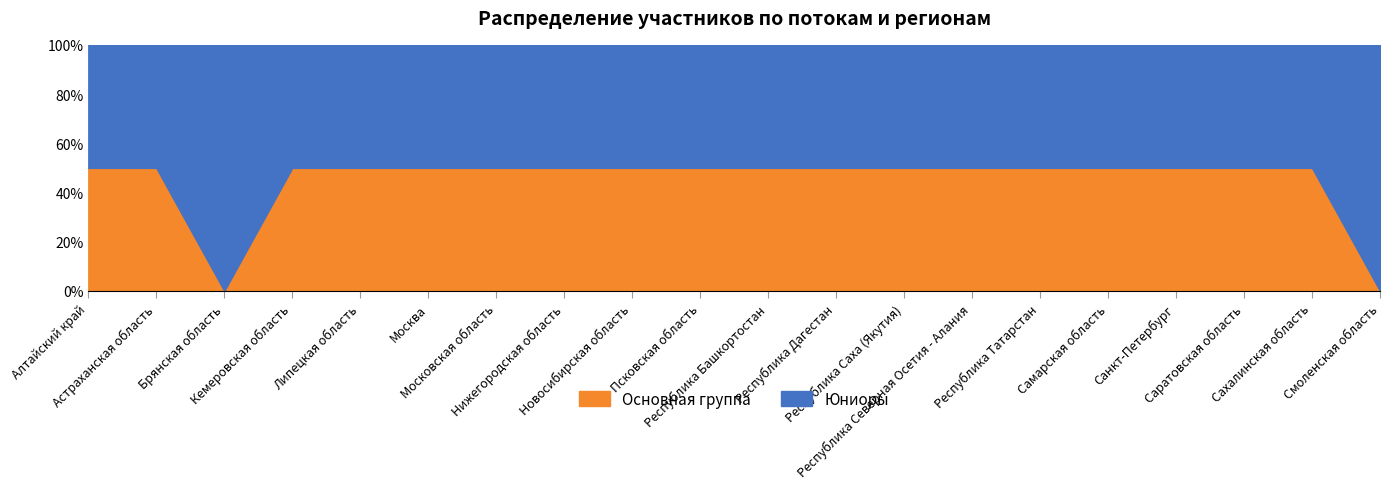

What is the difference between the second highest and second lowest values in the Юниоры series?

1